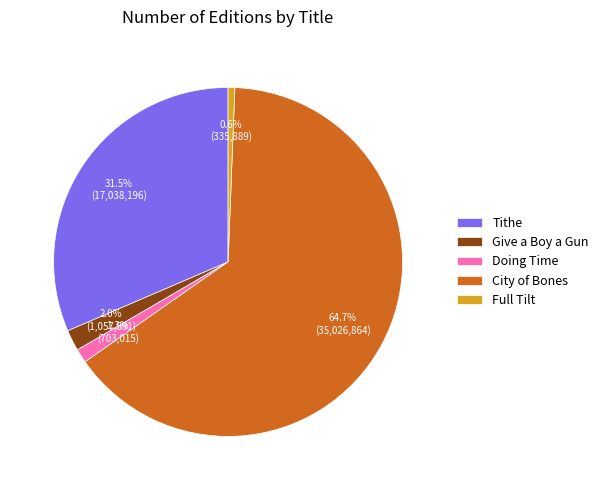

Do Full Tilt and City of Bones together represent more than half of the pie?

Yes